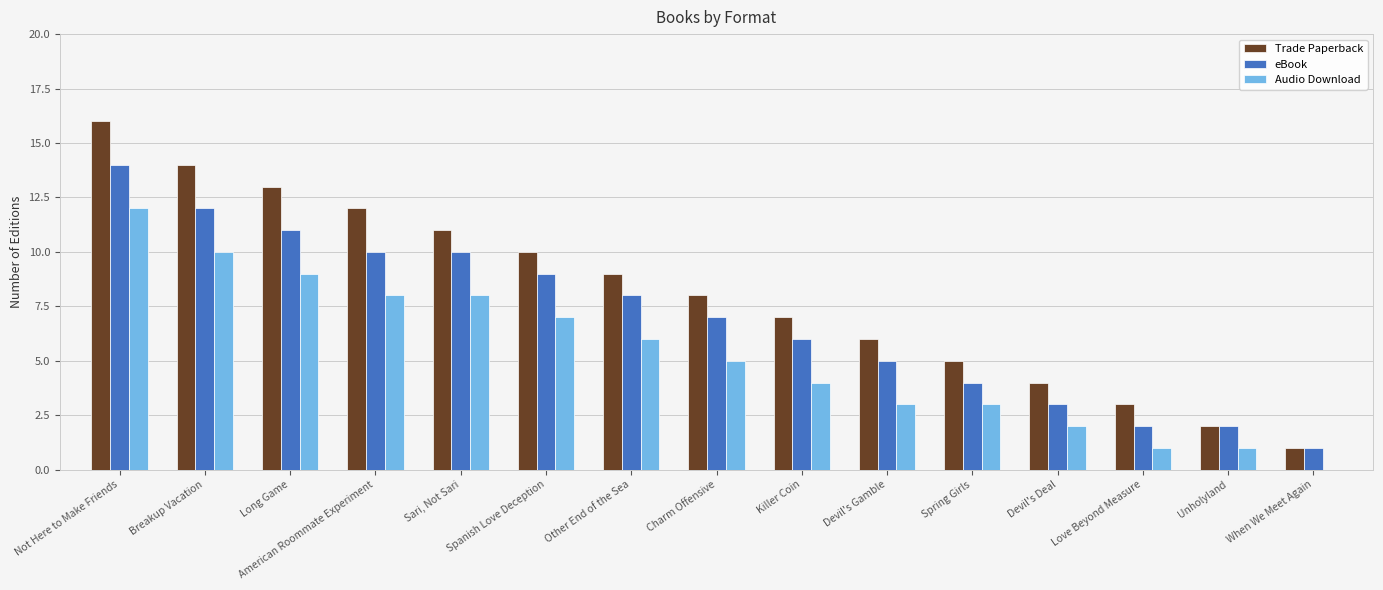

The value of Audio Download at Devil's Gamble is 3. True or false?

True